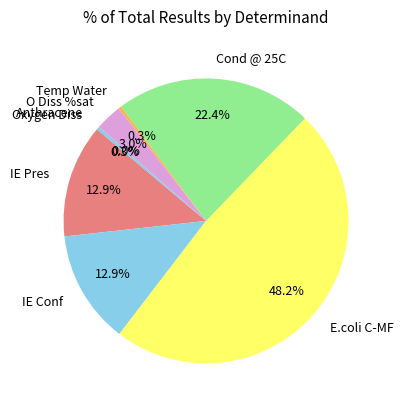

Do IE Conf and O Diss %sat together represent more than half of the pie?

No